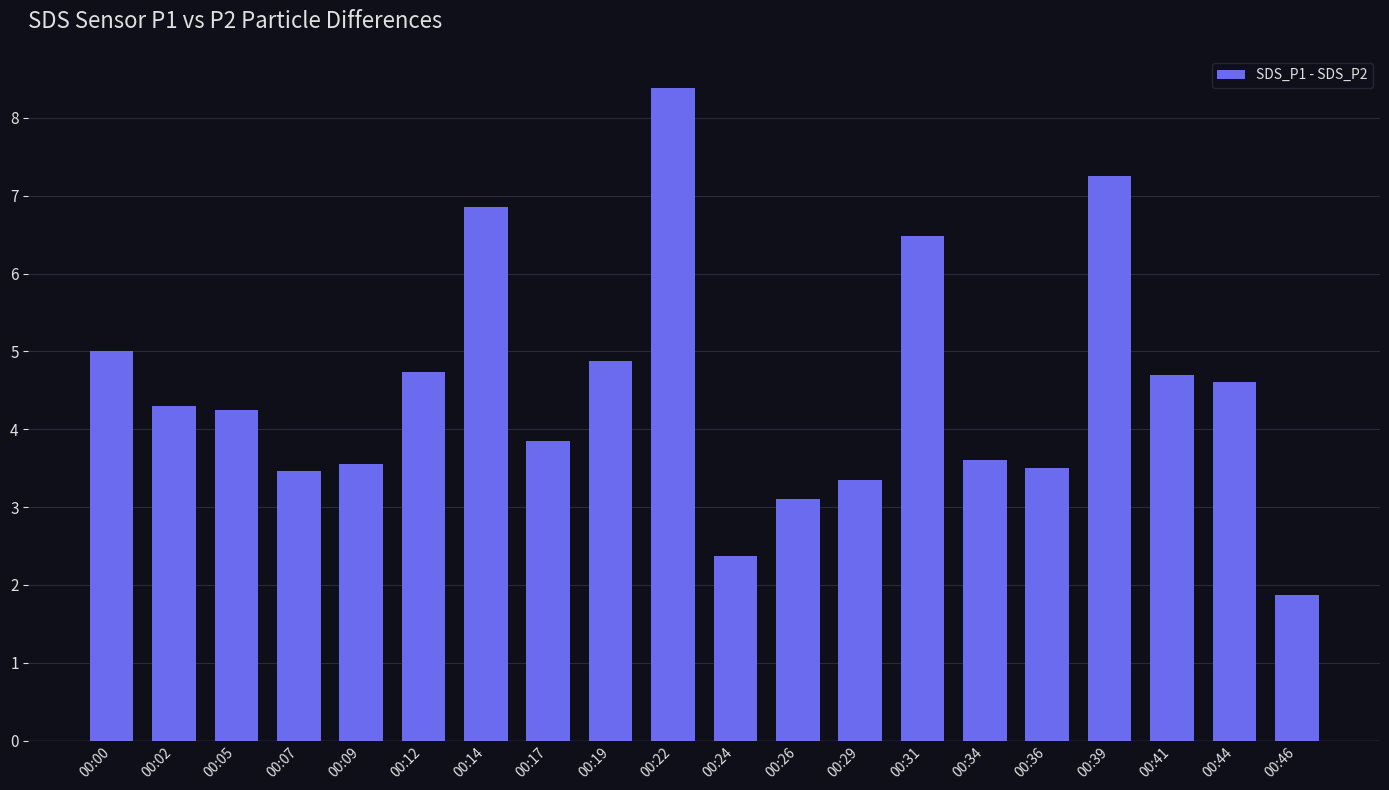

What is the difference between the second highest and minimum values?

5.4